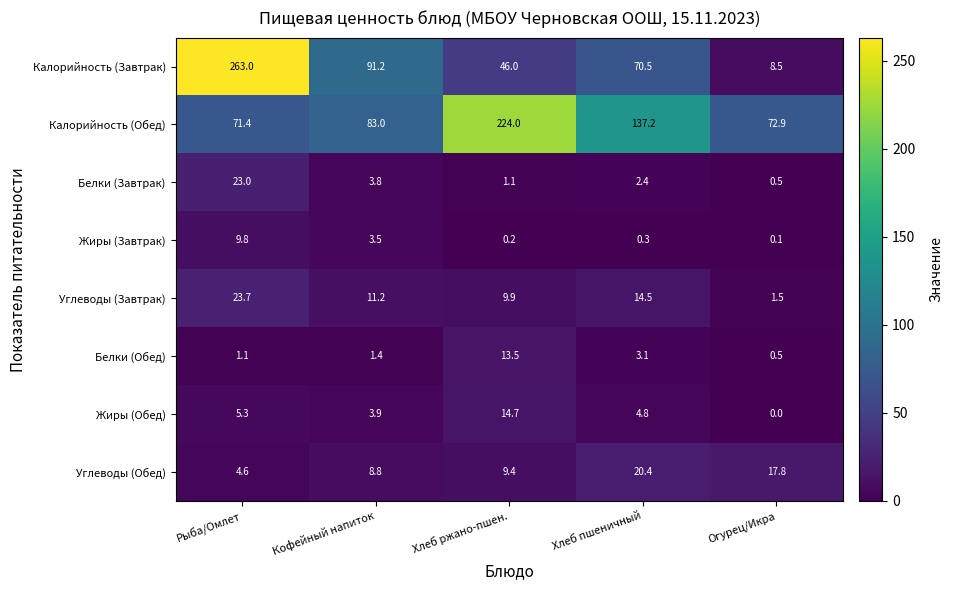

Is the value of Белки (Обед) at Огурец/Икра greater than the value of Жиры (Завтрак) at Кофейный напиток?

No